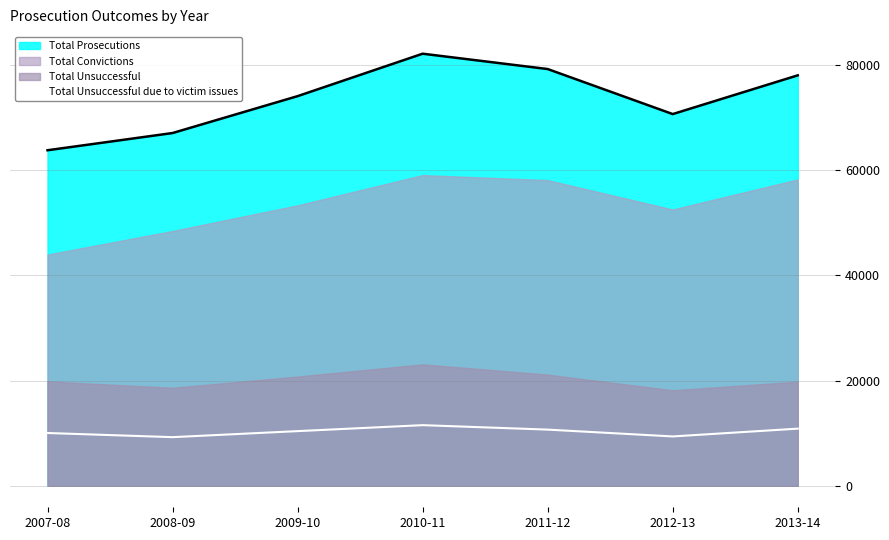

At which category does the data reach its first local peak?

2010-11